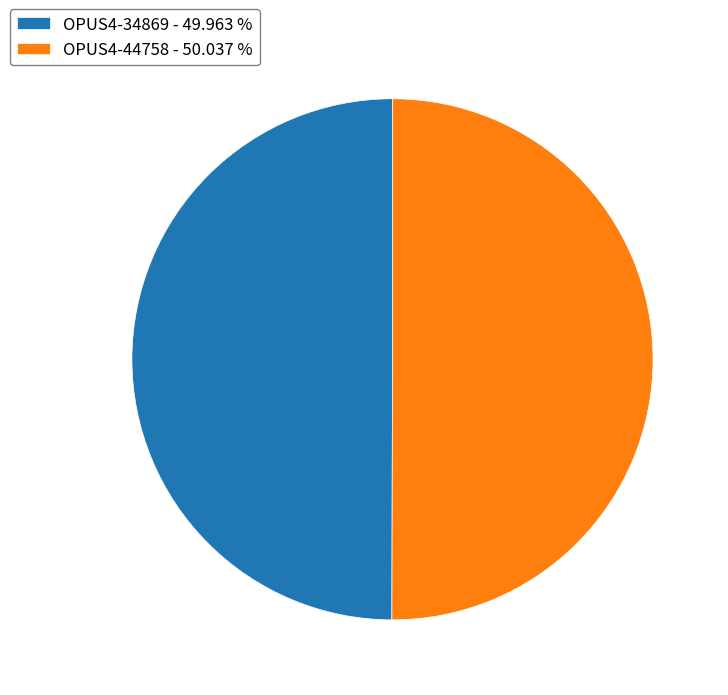

How many slices are in this pie chart?

2